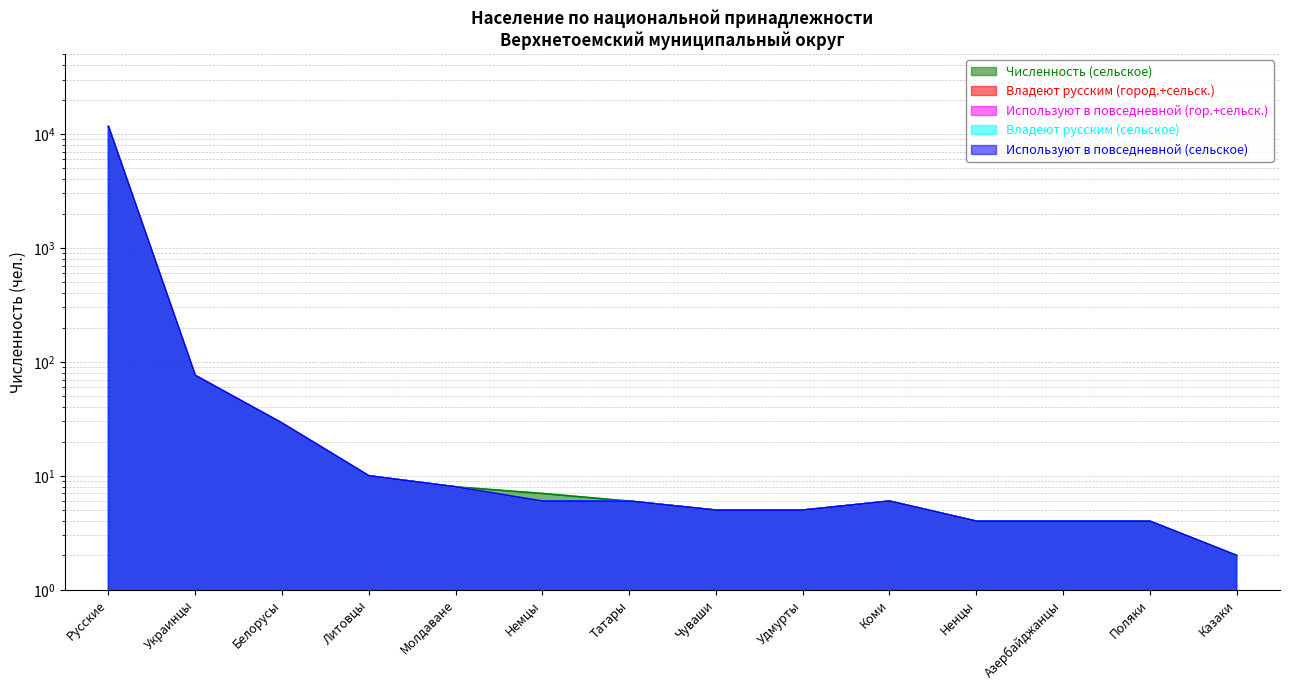

Which series has the largest total across all categories?

Численность (сельское)